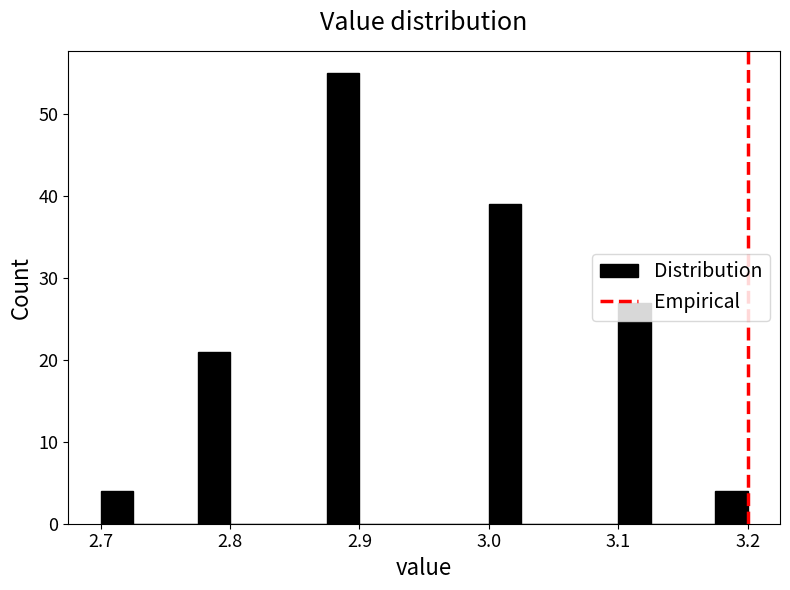

Around what value on the x-axis is the tallest bar? Give the approximate position of its centre, as read against the axis.

2.89